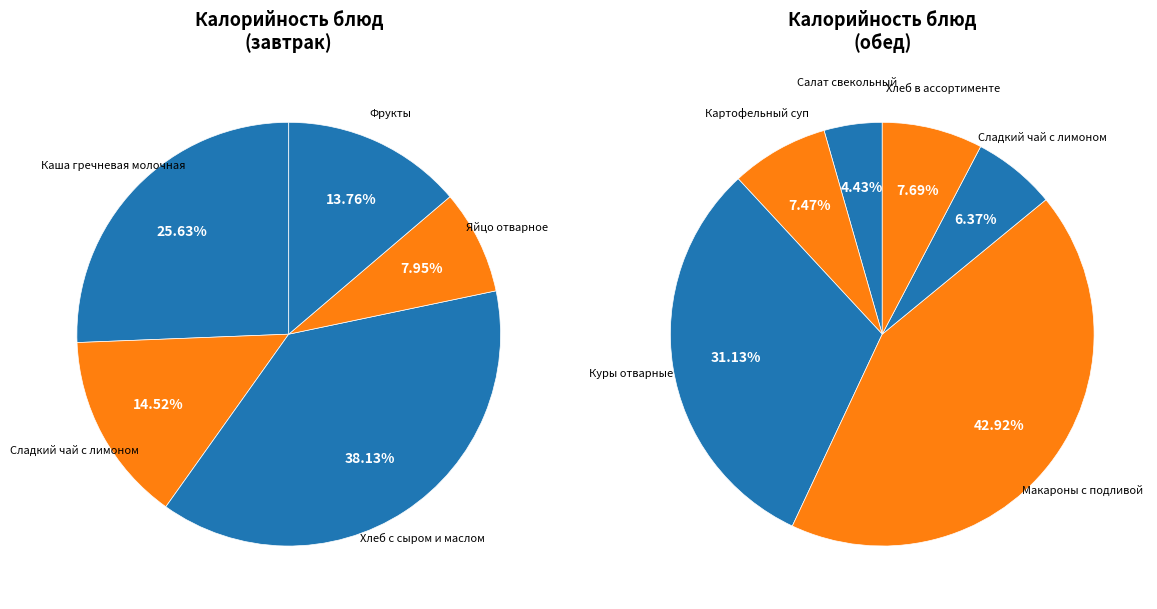

How many slices are in this pie chart?

11